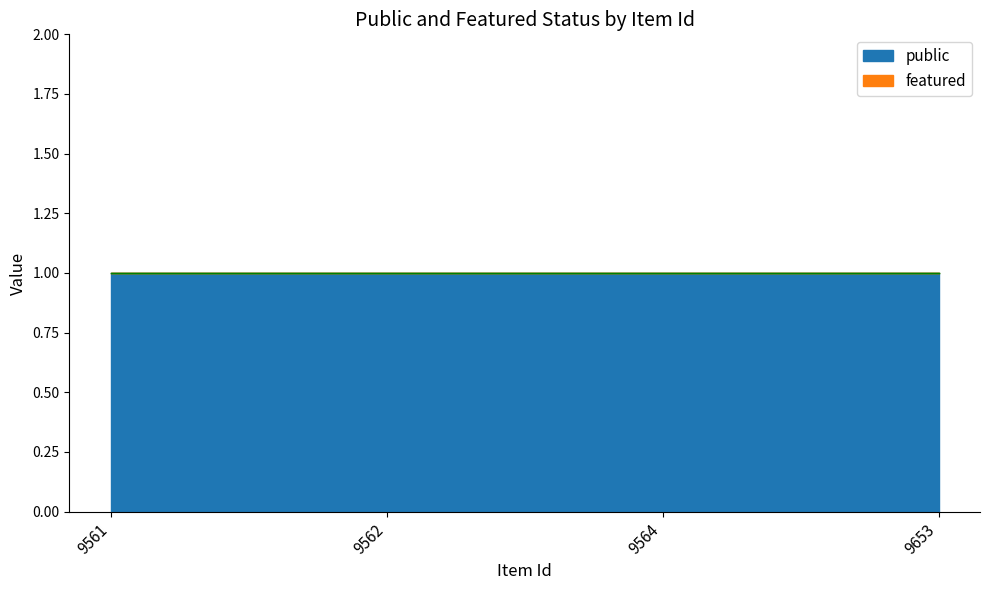

List the series in order of their peak value, highest first.

public, featured